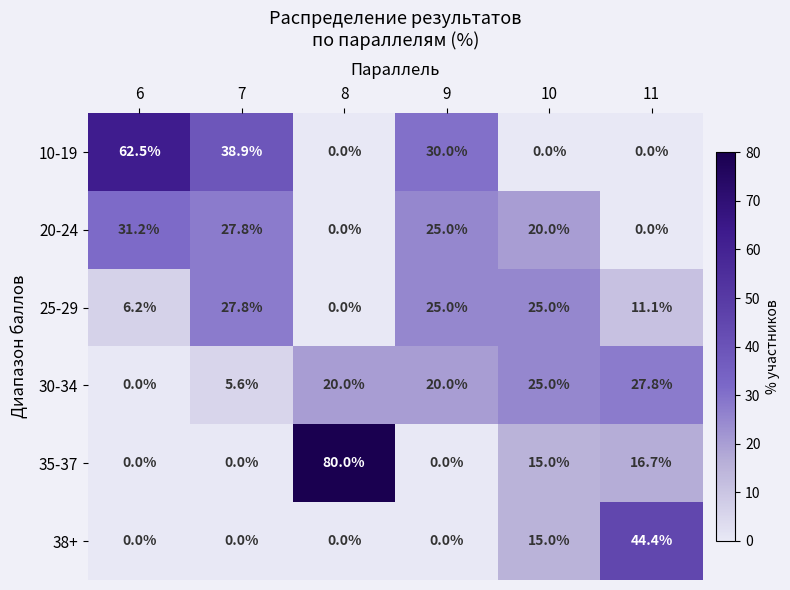

Which series has the largest total across all categories?

10-19